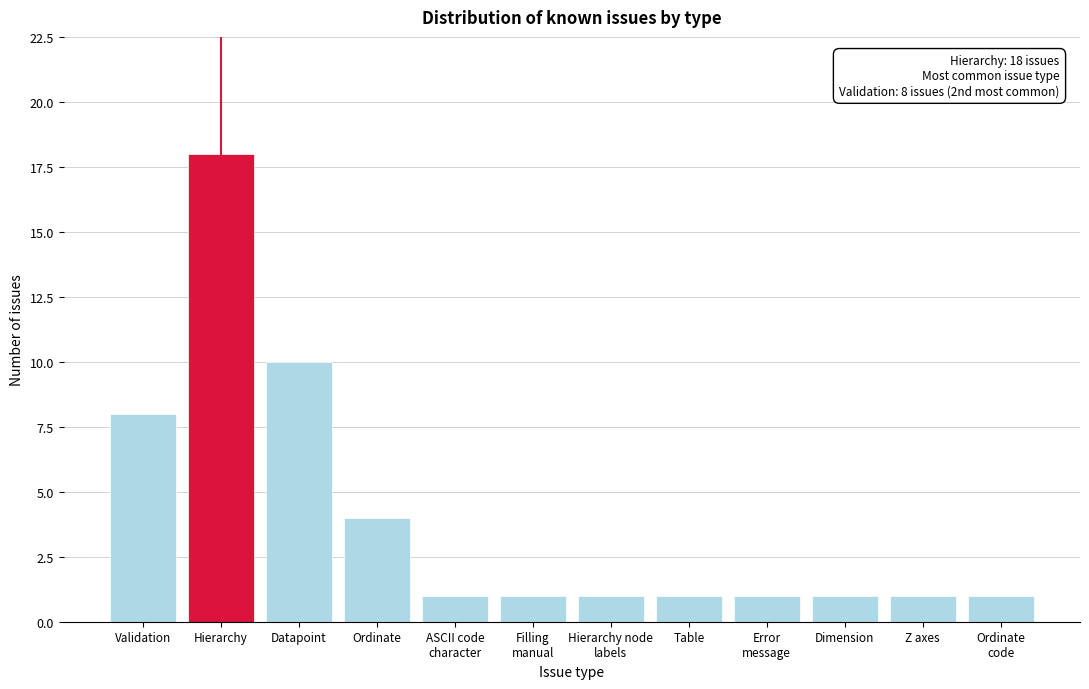

Reading left to right, what are all the values shown in this chart?

8	18	10	4	1	1	1	1	1	1	1	1